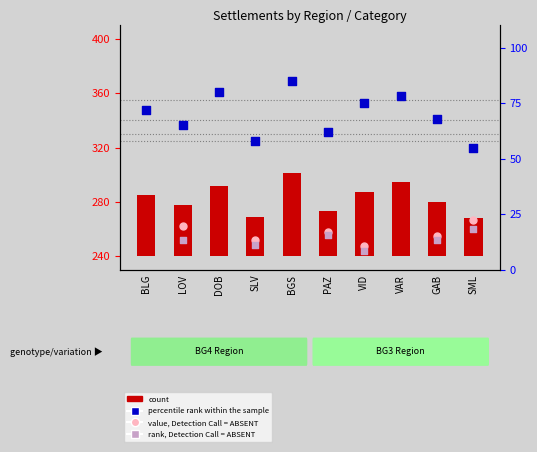

At which category is the sum across all series the highest?

BGS